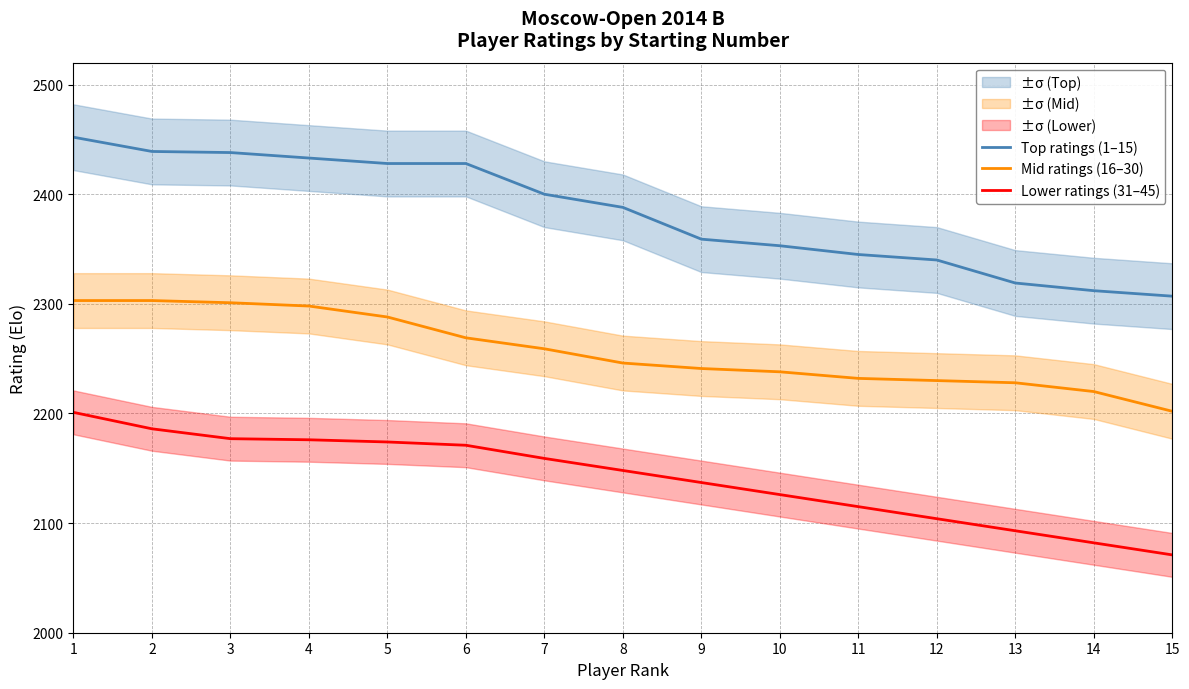

True or false: Lower ratings (31–45) and Top ratings (1–15) cross at least once.

False